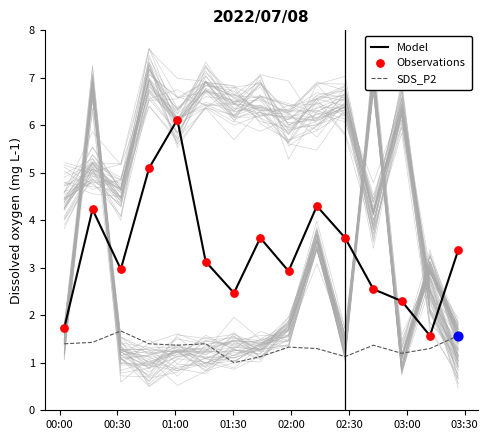

What are all the series names shown in the legend?

Model, SDS_P2, Observations